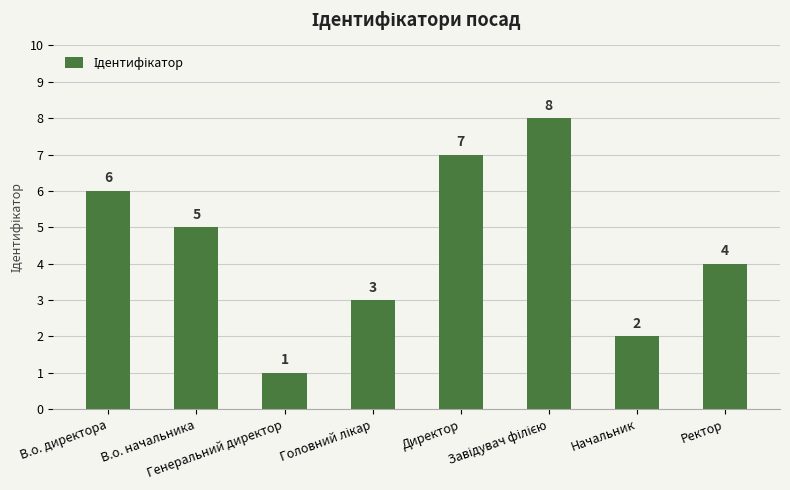

What is the difference between the maximum and minimum values?

7